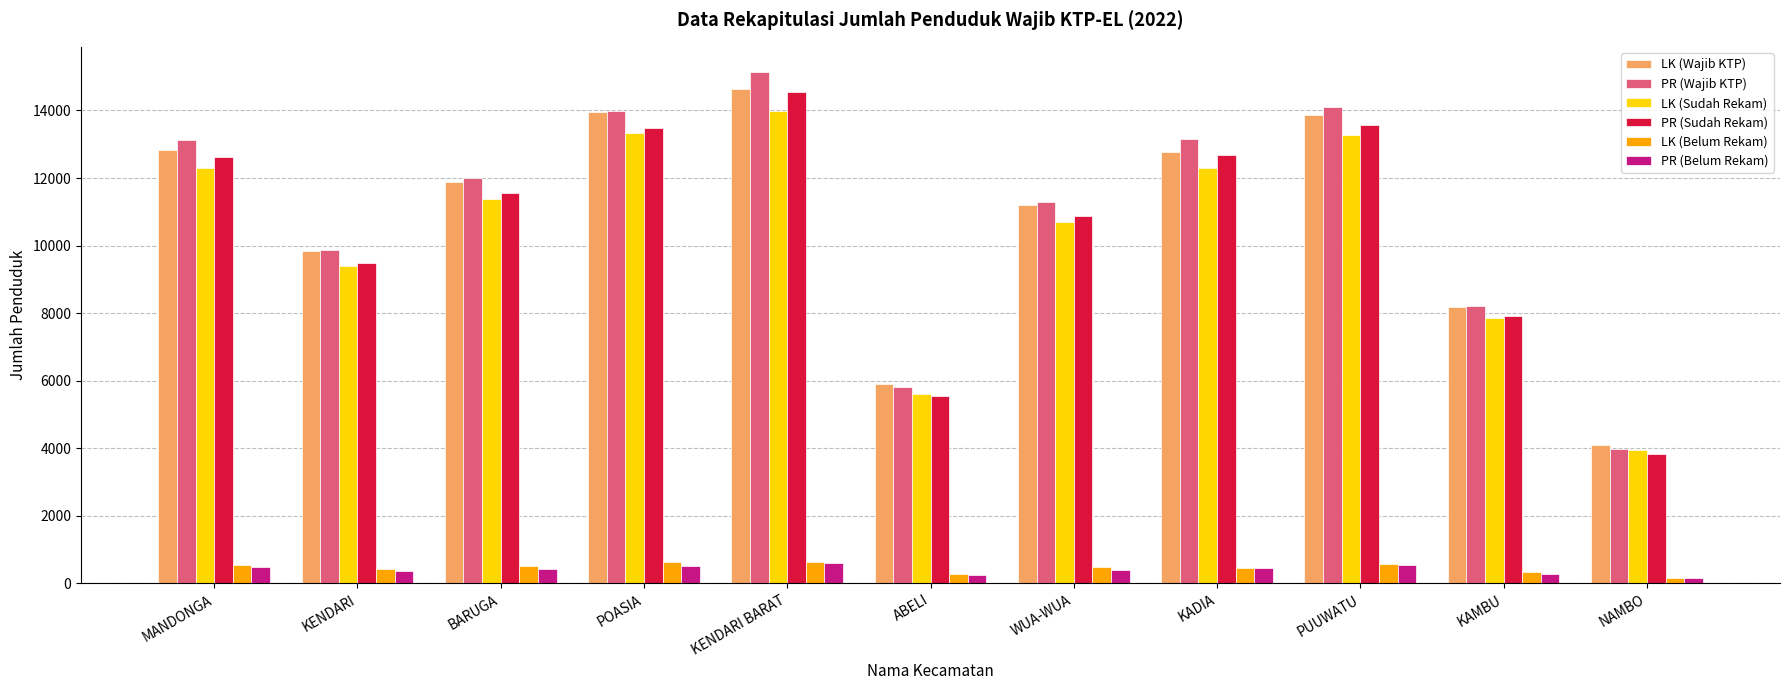

What is the difference between the PR (Belum Rekam) values at POASIA and KADIA?

49